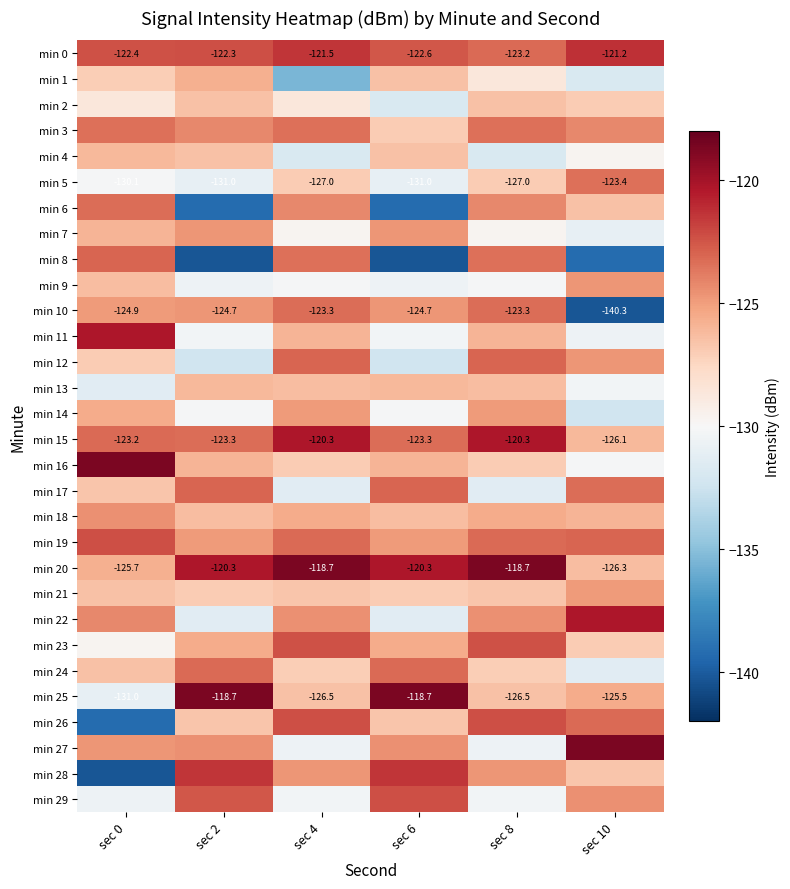

Count the number of categories in the chart.

6